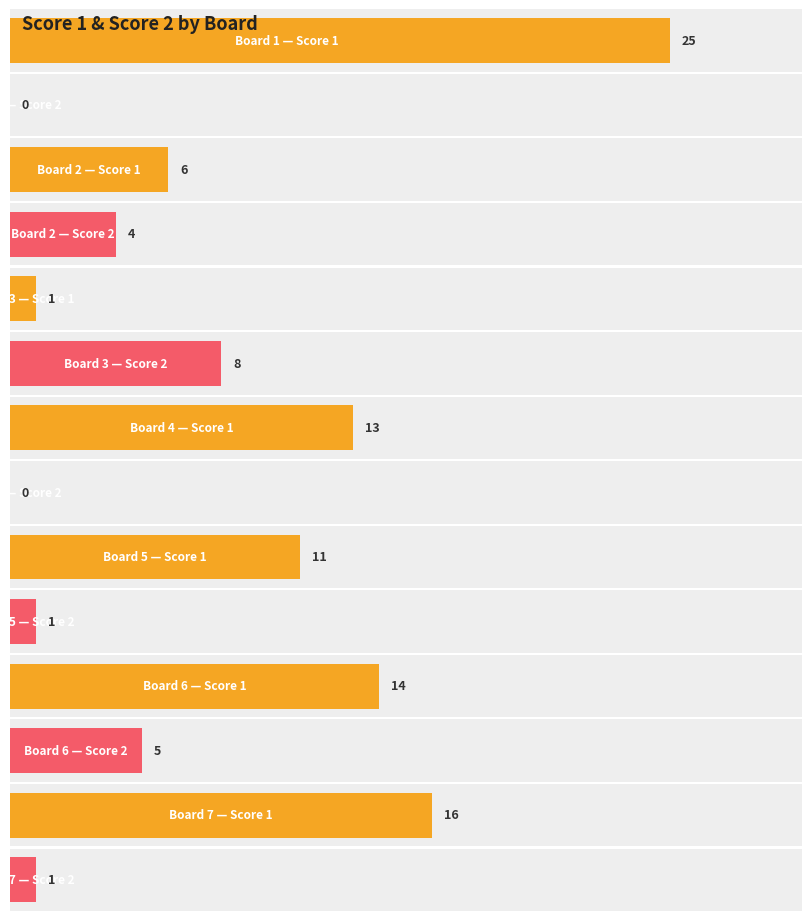

Rank the series at 3 from lowest to highest value.

Score 1, Score 2